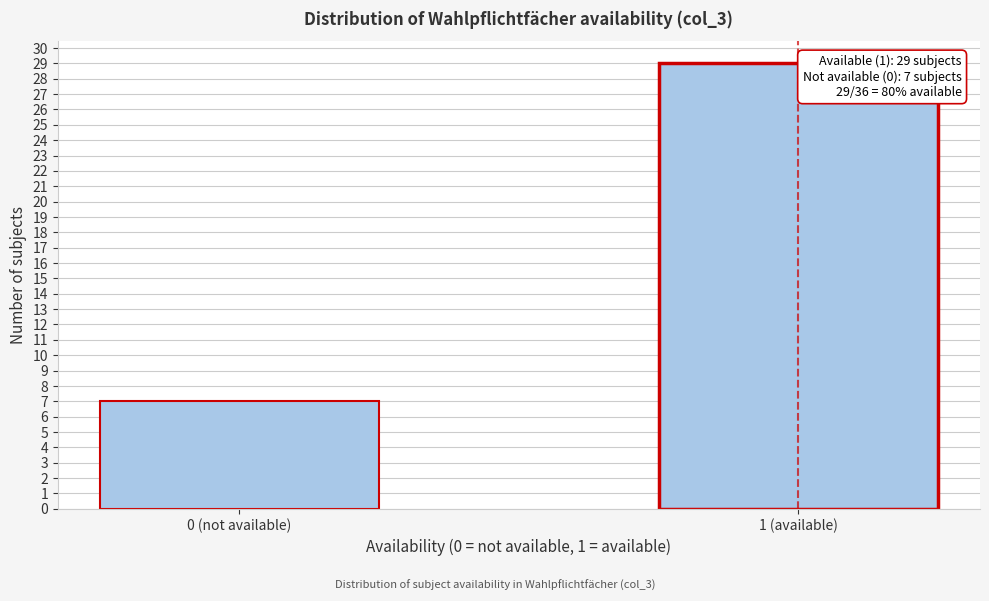

Reading left to right, list all the values displayed in this chart.

7	29